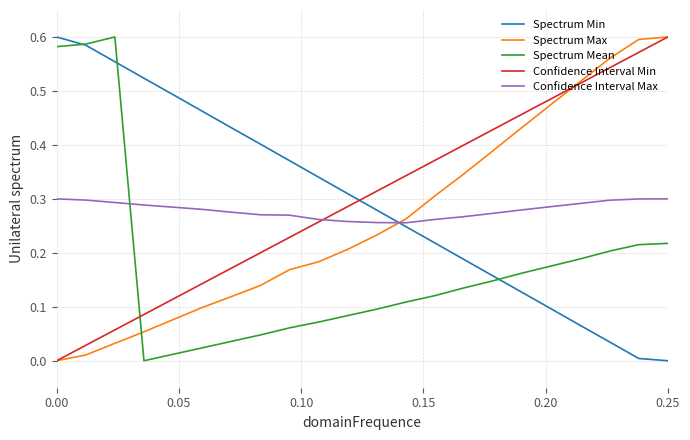

Does the chart display data point markers on the line(s)?

No